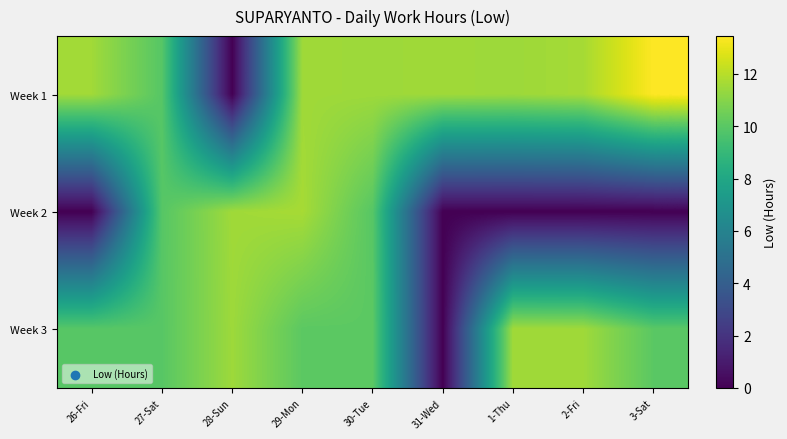

Rank the series by their maximum value, from lowest to highest.

Week 3, Week 2, Week 1